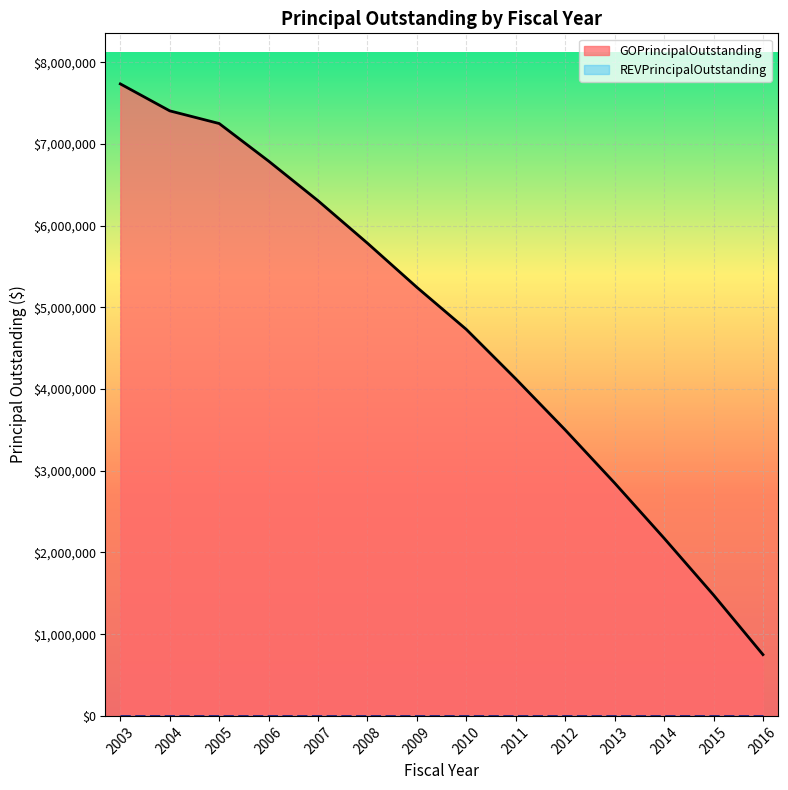

What is the ratio of the value at 2014 to the value at 2005?

0.3